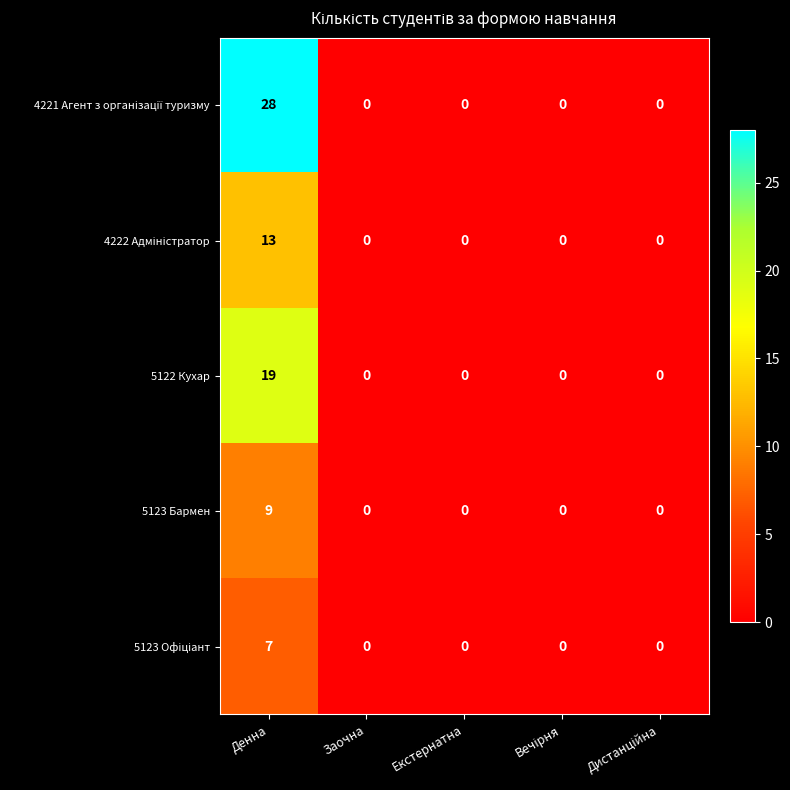

Count the 5123 Бармен values in the range 0 to 1.

4